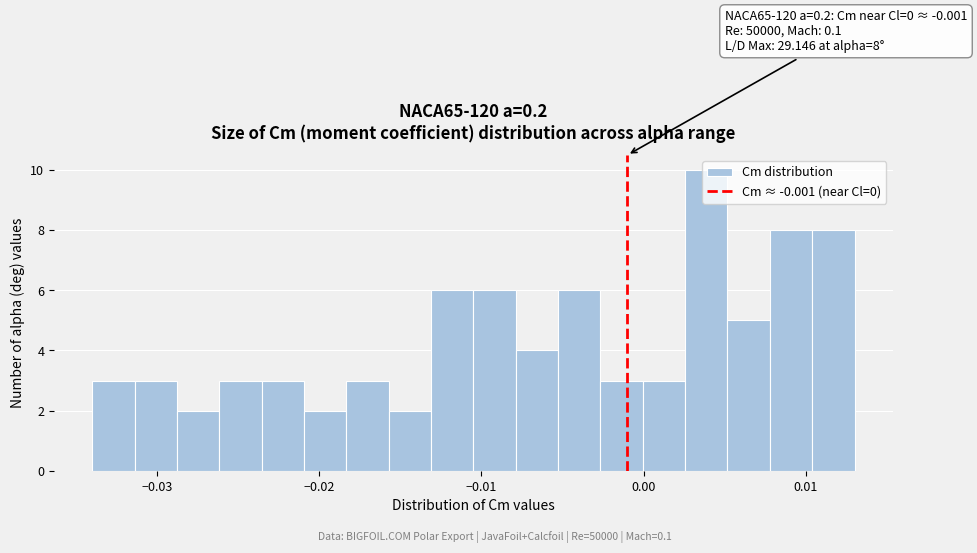

Around what value on the x-axis is the tallest bar? Give the approximate position of its centre, as read against the axis.

0.004